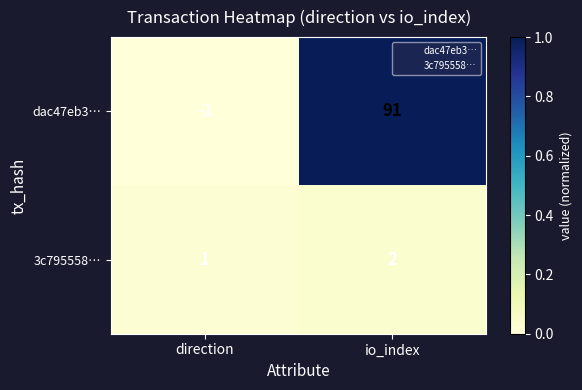

Reading right to left, extract all data points from this chart.

dac47eb3…: io_index=91	direction=-1
3c795558…: io_index=2	direction=1